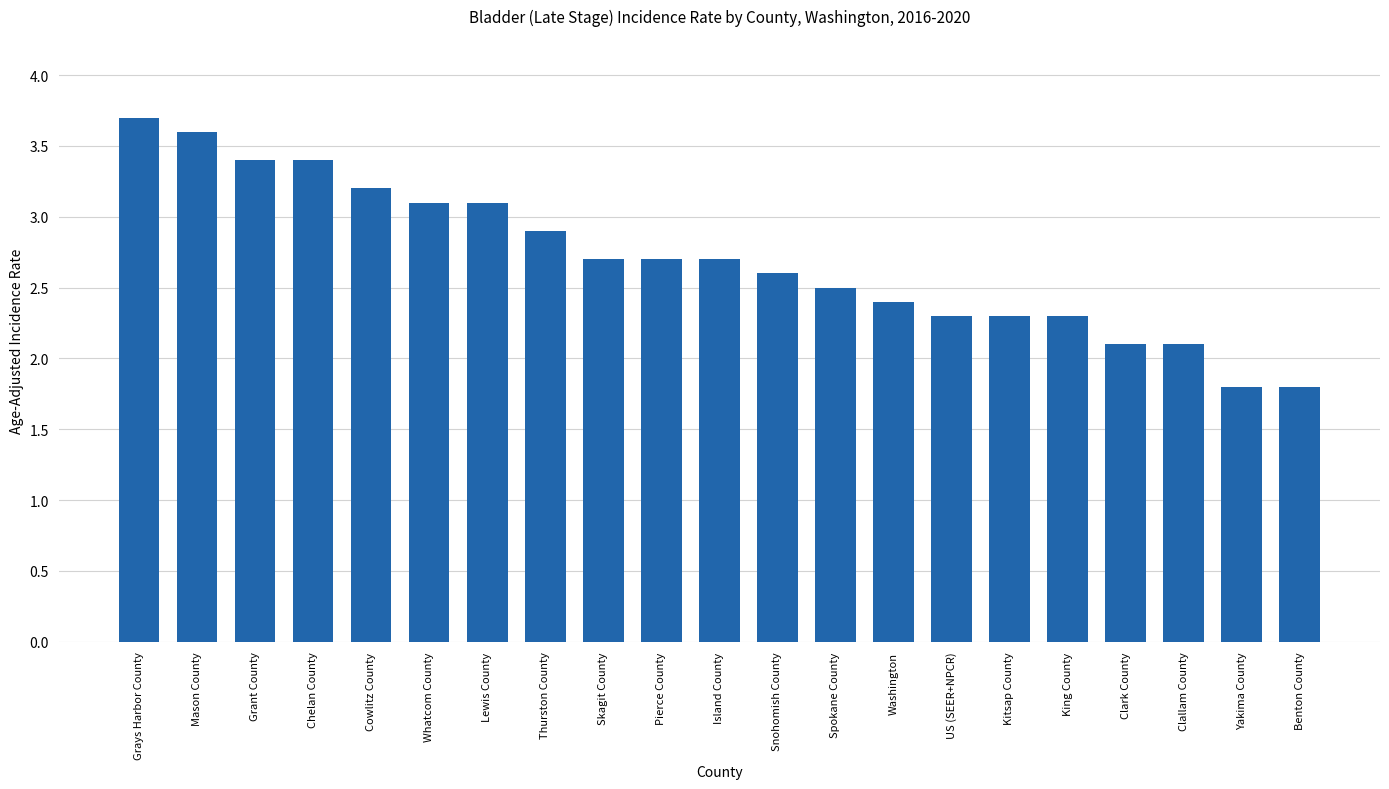

Reading right to left, list all the values displayed in this chart.

1.8	1.8	2.1	2.1	2.3	2.3	2.3	2.4	2.5	2.6	2.7	2.7	2.7	2.9	3.1	3.1	3.2	3.4	3.4	3.6	3.7